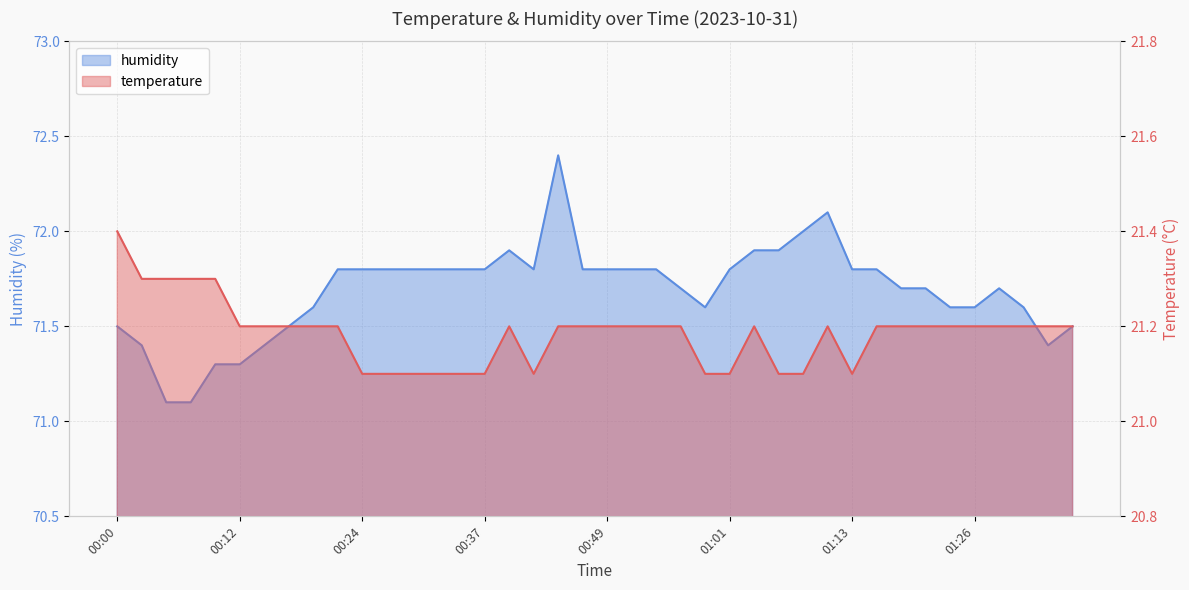

What is the difference between the humidity values at 01:08 and 00:44?

0.4